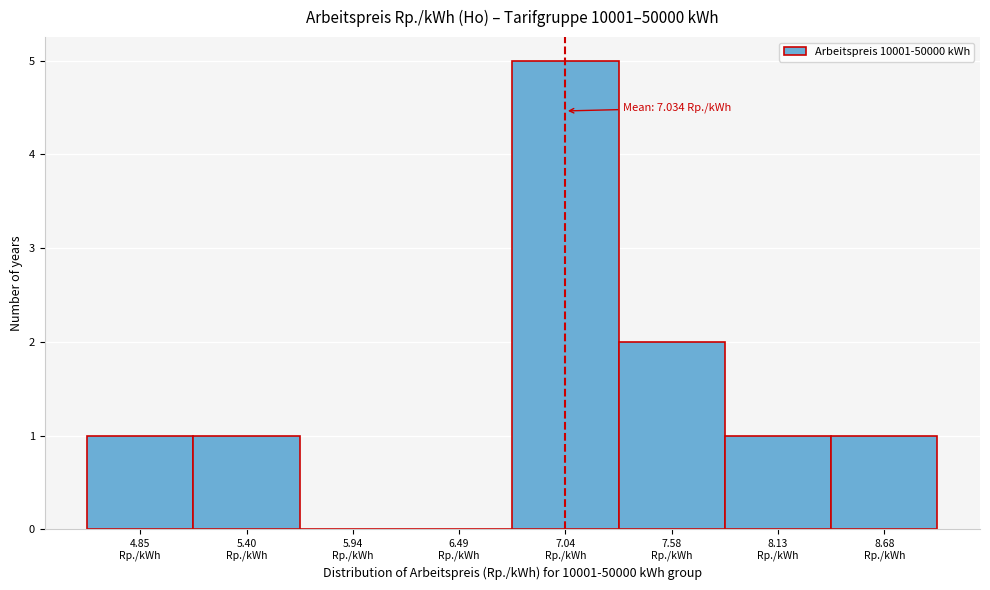

Over which range of the x-axis is the bar tallest?

6.8 to 7.3